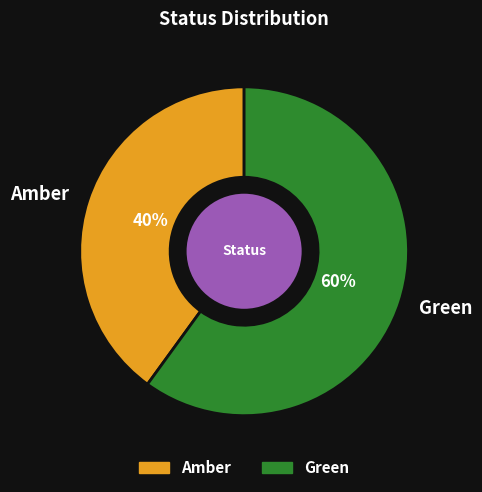

To the nearest percent, what is the difference between the largest and smallest slice percentages?

20%